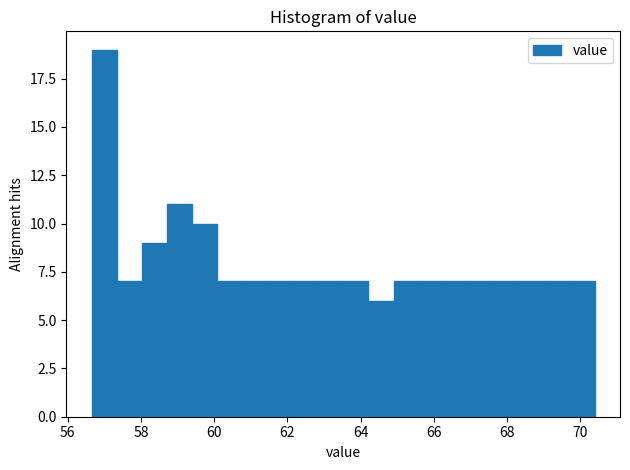

Around what value on the x-axis is the tallest bar? Give the approximate position of its centre, as read against the axis.

57.0